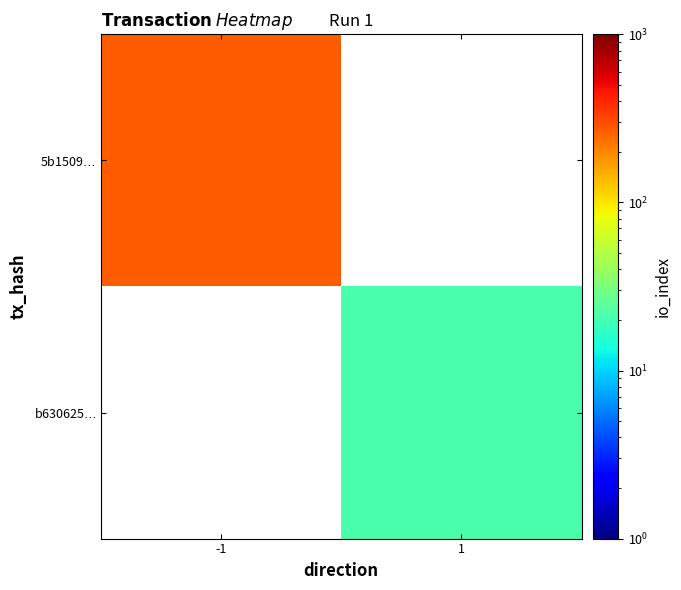

Rank the categories by b630625$\ldots$ value from highest to lowest.

1, -1